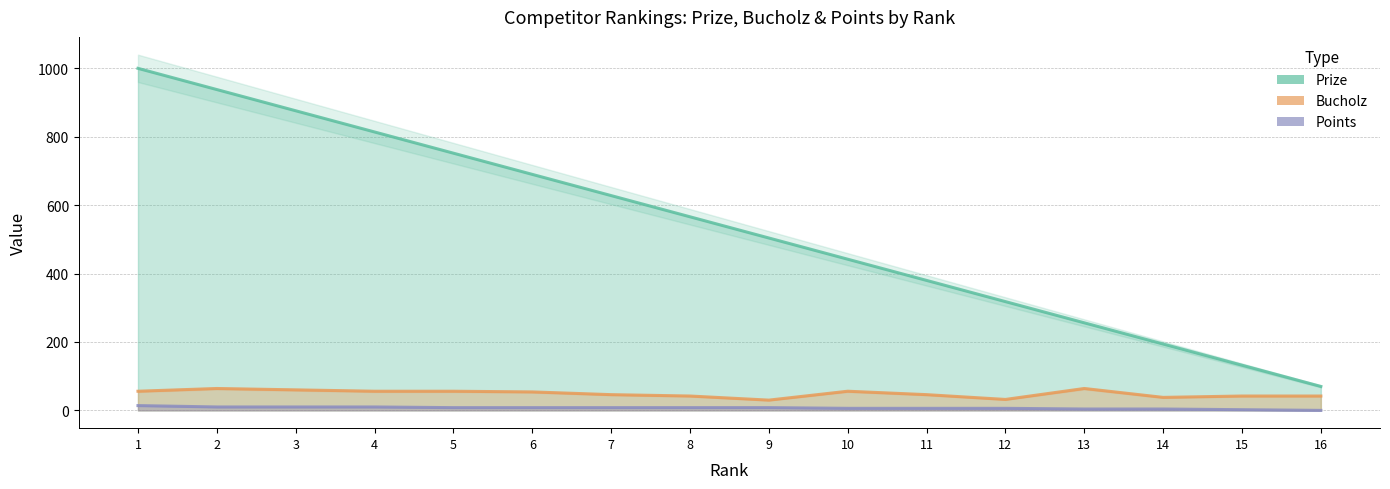

What is the sum of the Prize values at 15 and 2?

1070